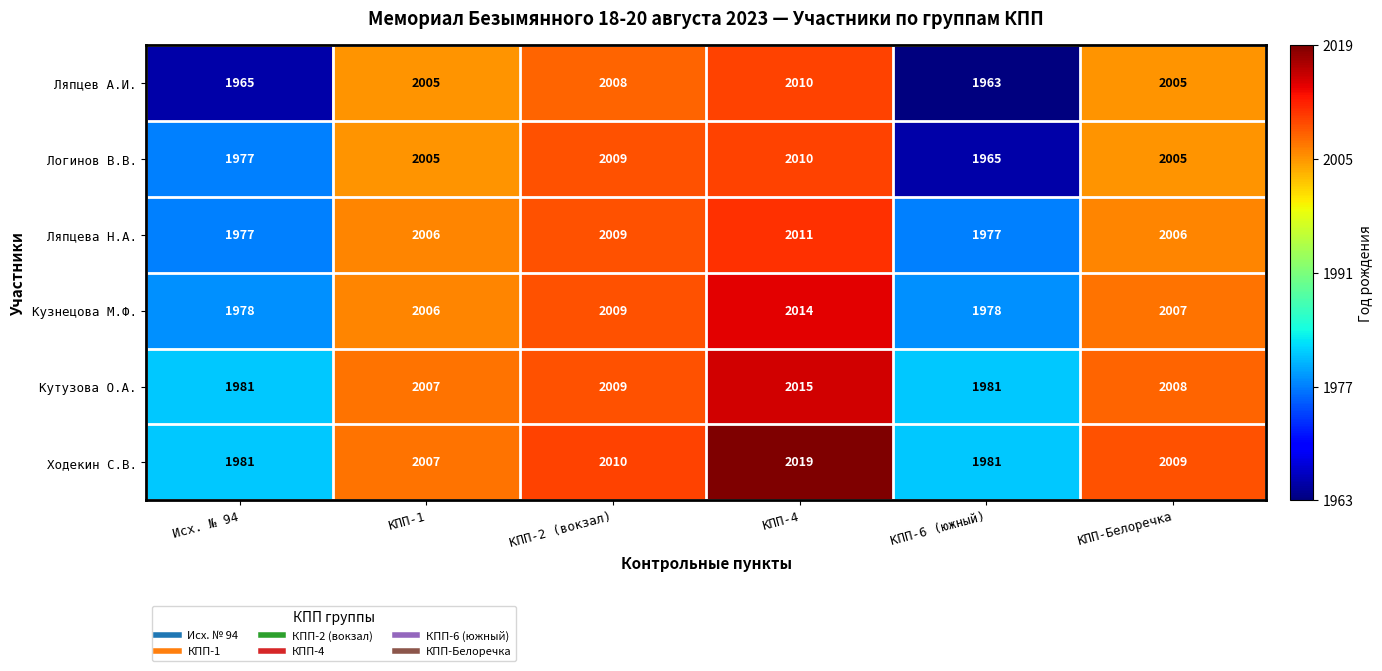

Between КПП-1 and КПП-4, which series saw the biggest shift?

Ходекин С.В.